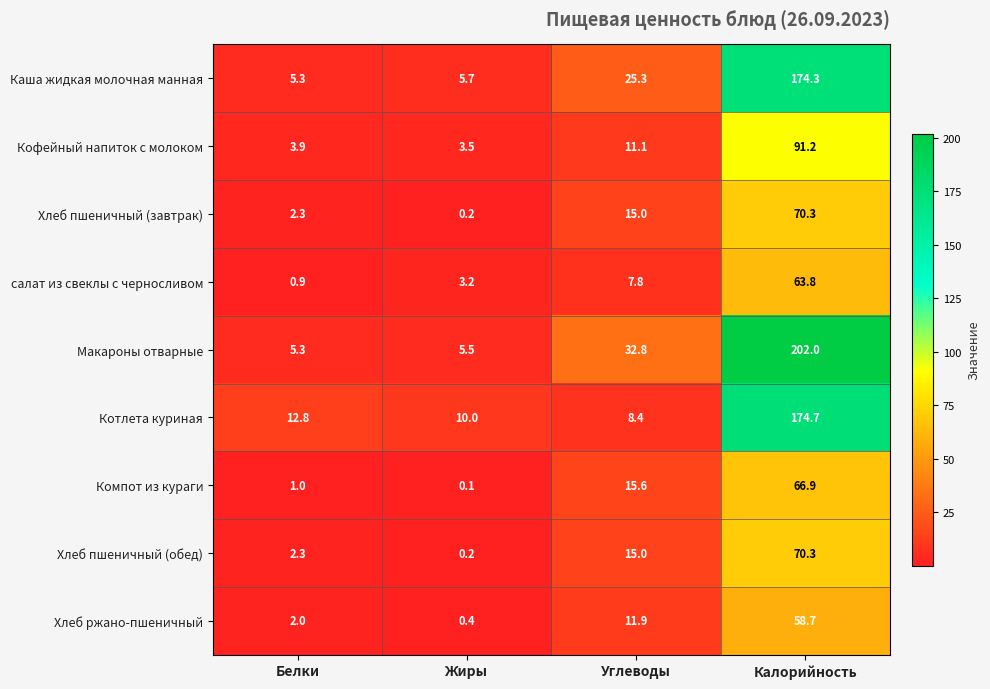

Count the number of categories in the chart.

4